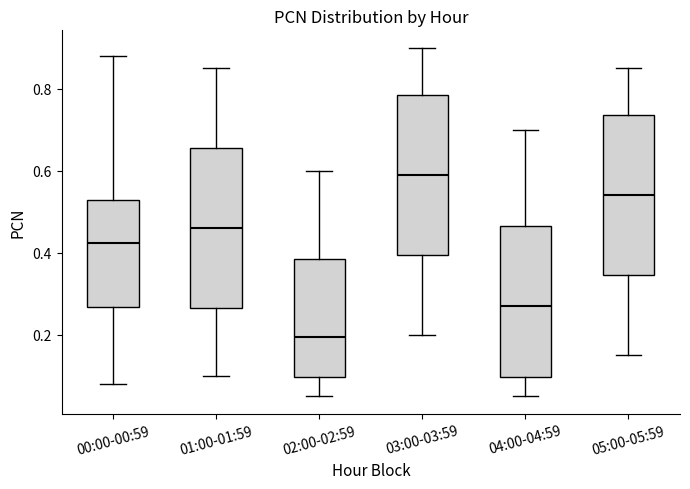

Which box has the highest median line?

03:00-03:59